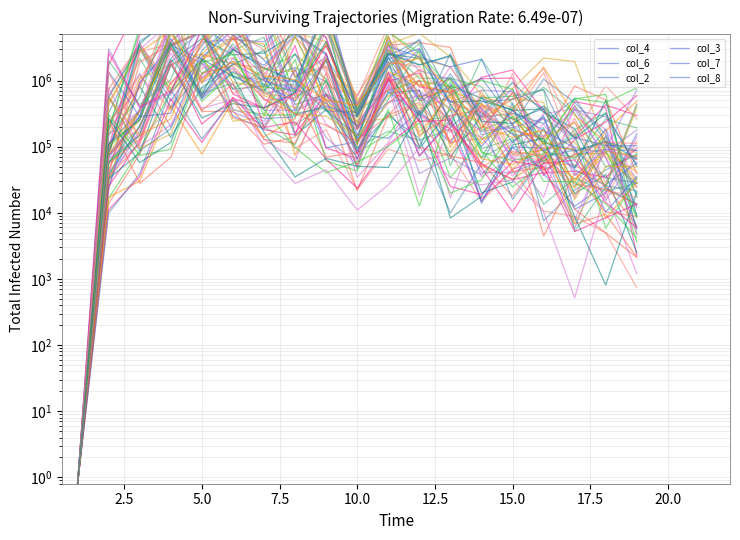

Reading right to left, transcribe all the data shown in this chart.

col_4: 87276.0	90487.7	75817.5	44684.6	97399.0	13865.1	779516.3	493201.1	2261047.8	130317.0	616587.6	433382.7	9465816.3	5827168.0	2277709.4	493148.8	3340984.7	568771.3	0.8
col_6: 156787.4	19751.3	11302.0	293633.3	114498.7	572342.6	114954.6	349966.7	133750.6	153719.5	2459220.6	4927561.3	1697494.6	2933655.6	7114261.5	5042488.7	291230.9	70753.2	0.8
col_2: 5725.8	184660.0	47222.4	94794.1	99104.4	14839.3	255592.8	71914.8	1054865.8	119786.7	95851.6	1507218.3	184499.4	289902.9	2107121.7	3398030.2	928801.4	23044.5	0.8
col_3: 56800.4	26752.5	12537.0	38570.6	157663.6	321508.3	1115508.9	524945.5	2595690.8	136129.3	2108461.1	485691.8	869168.5	1364475.6	530766.6	5962356.8	280698.3	70030.9	0.8
col_7: 103544.8	103655.0	138014.8	87355.7	205571.7	2097871.9	1614627.8	2277061.6	3284809.4	305177.6	19040894.3	713750.5	2044664.6	4965285.1	602725.8	4328486.7	347872.4	110706.4	0.8
col_8: 35449.1	10232.2	96068.0	174092.7	349955.0	100222.2	424006.2	3044426.7	2123989.0	284347.1	412889.8	302067.0	1146014.9	15427742.5	6754981.2	321174.0	285123.4	1346851.7	0.8